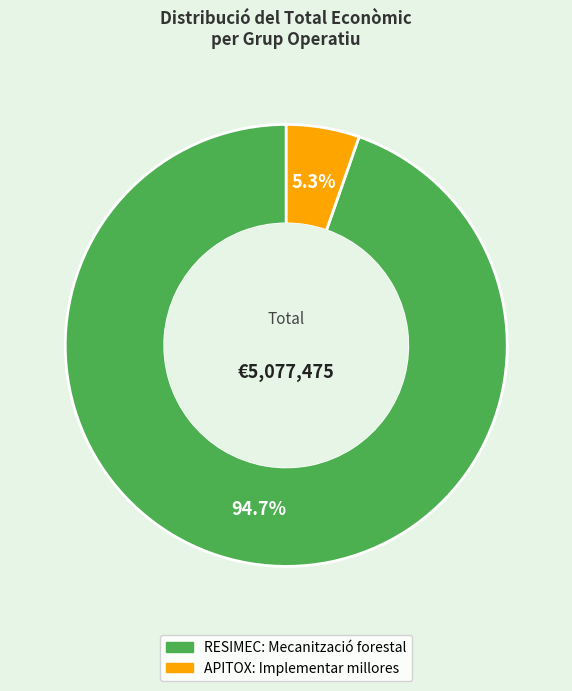

Which slice represents more than half of the pie?

RESIMEC: Mecanització forestal